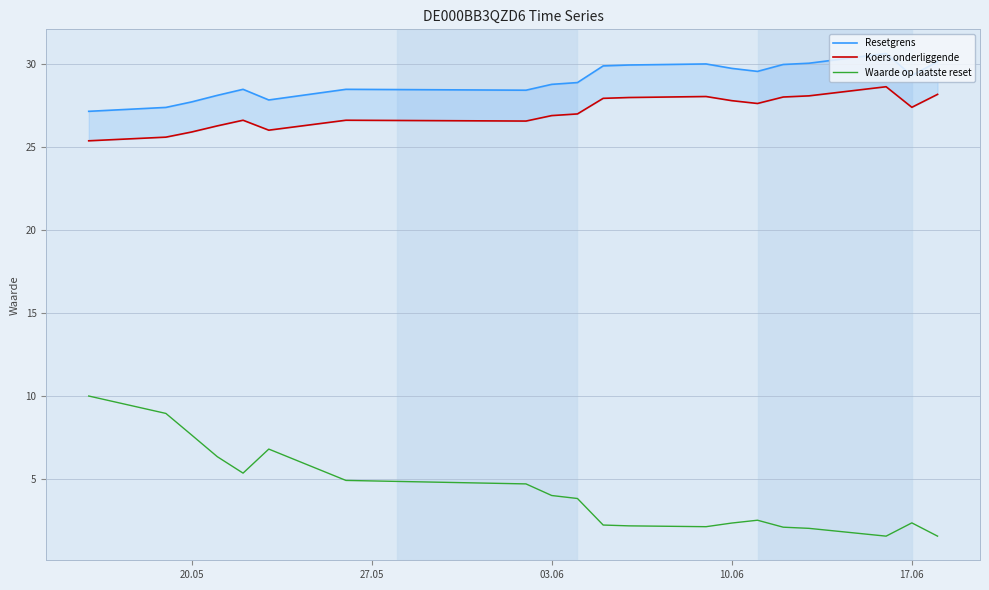

What is the lowest value of the Waarde op laatste reset series?

1.6